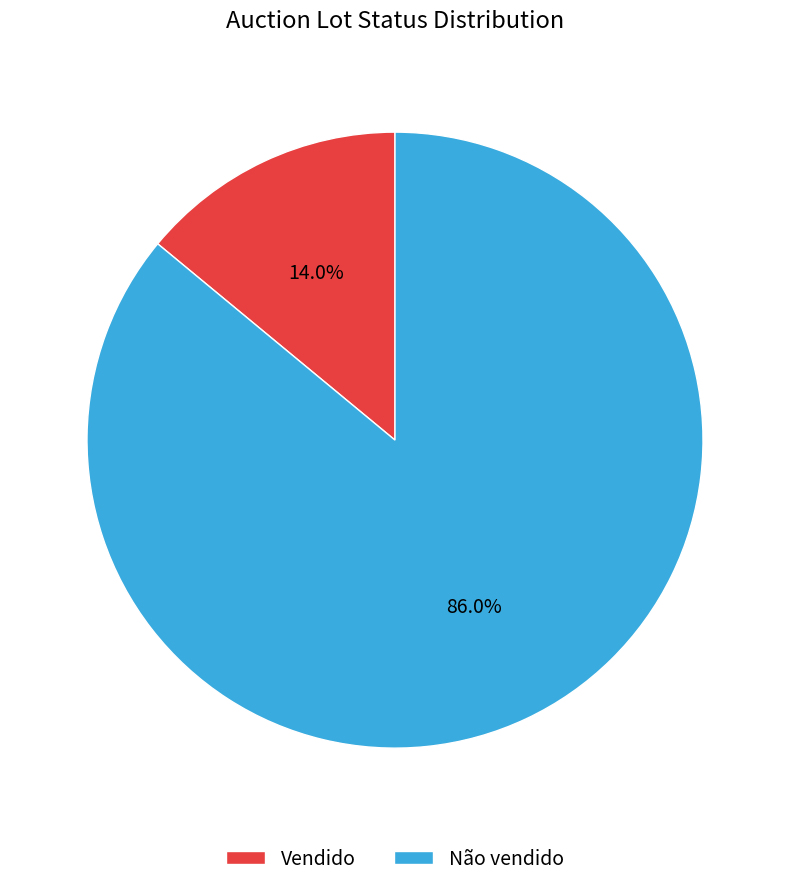

To the nearest percent, what portion does Vendido represent?

14%